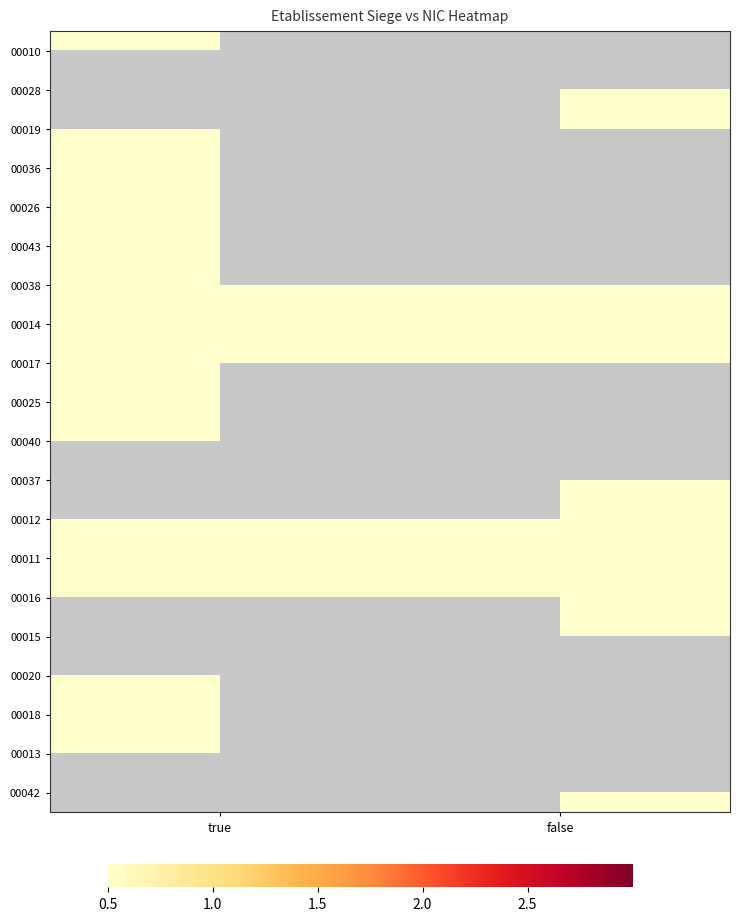

Rank the categories by 00017 value from highest to lowest.

true, false